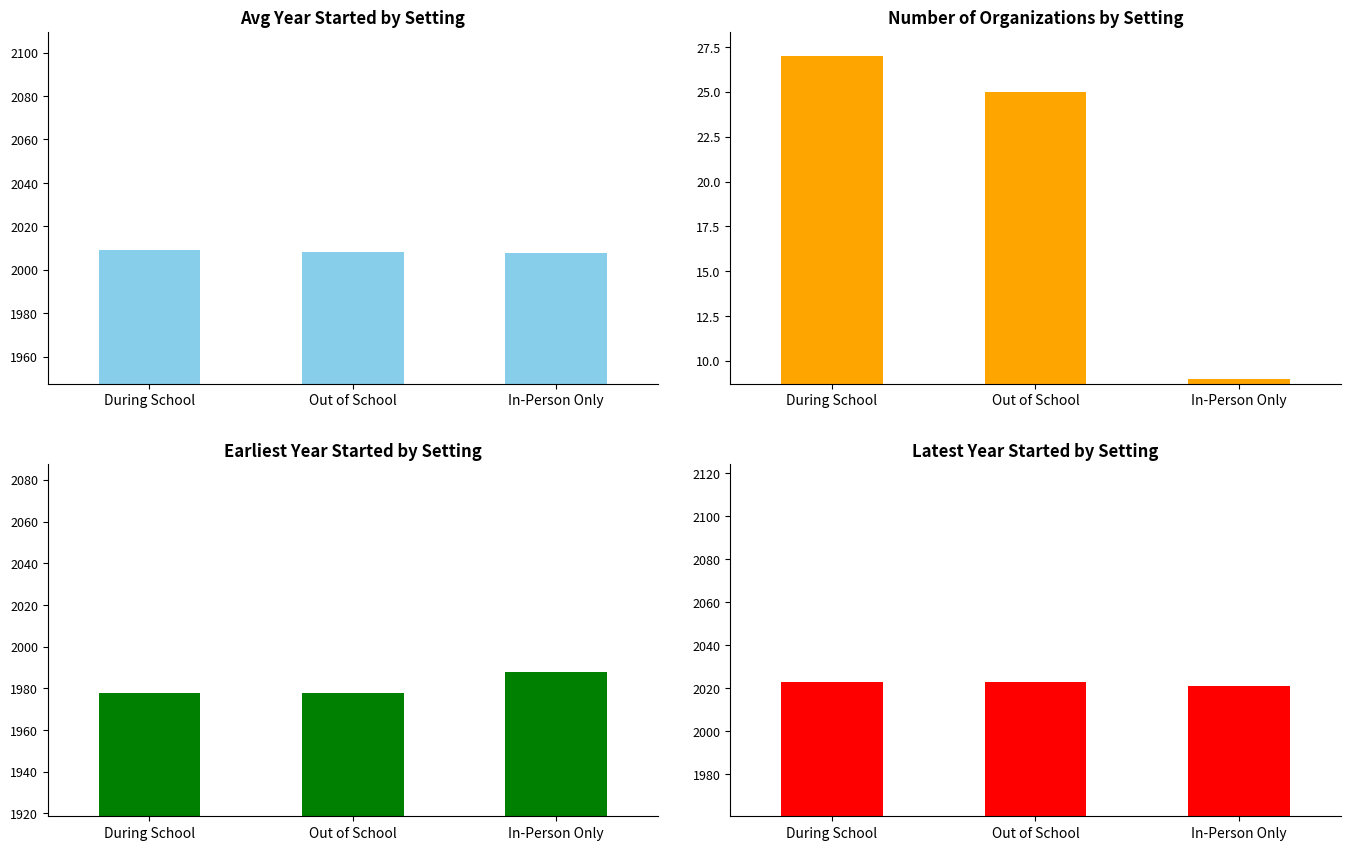

Are the bars horizontal?

No